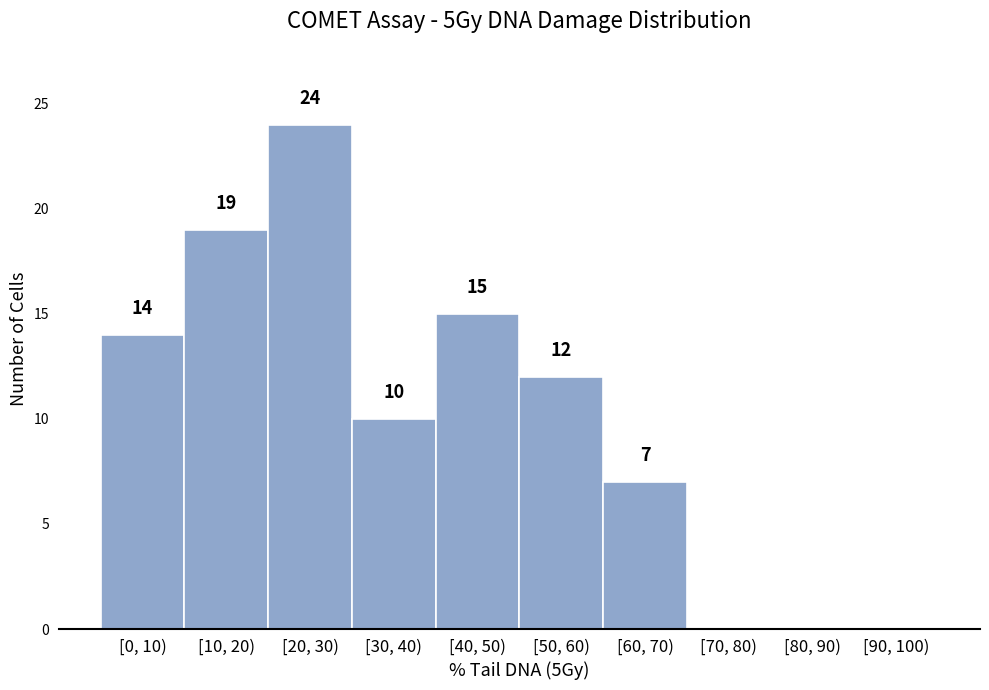

Reading right to left, list all the values displayed in this chart.

[90, 100)=0	[80, 90)=0	[70, 80)=0	[60, 70)=7	[50, 60)=12	[40, 50)=15	[30, 40)=10	[20, 30)=24	[10, 20)=19	[0, 10)=14